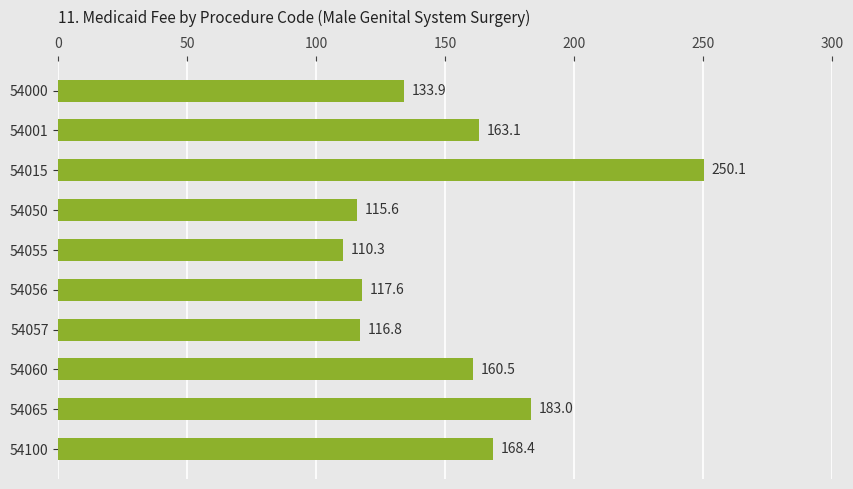

What is the value of the 4th bar from the top?

115.6